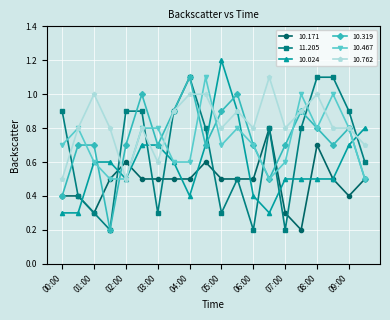

True or false: 11.205 has more than 0 points higher than both neighbors.

True